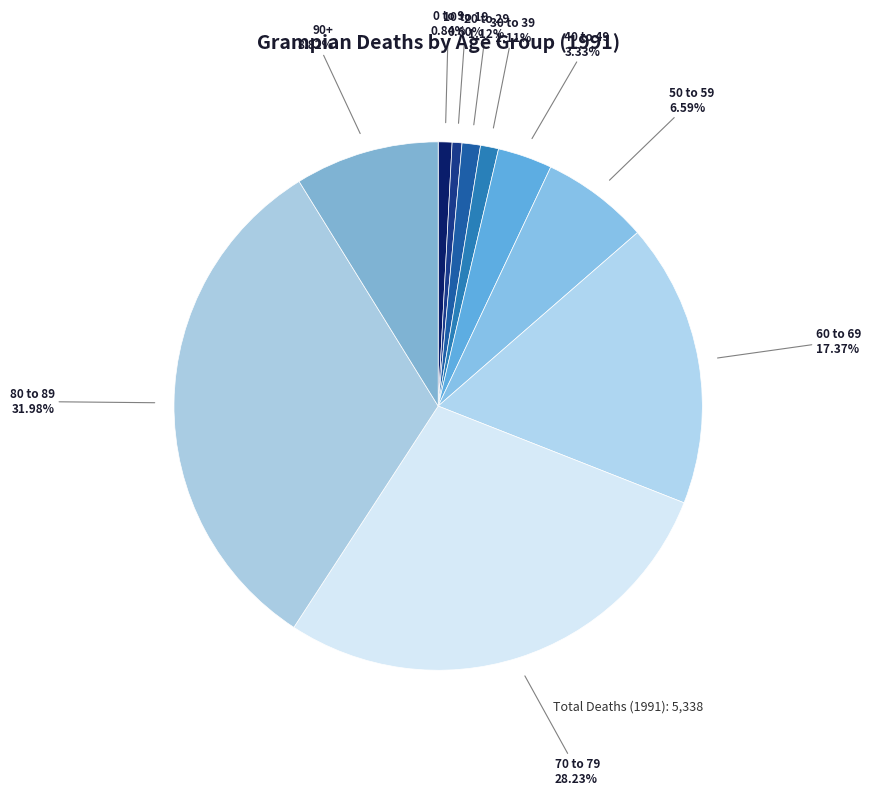

Which category has the biggest portion of the pie?

80 to 89